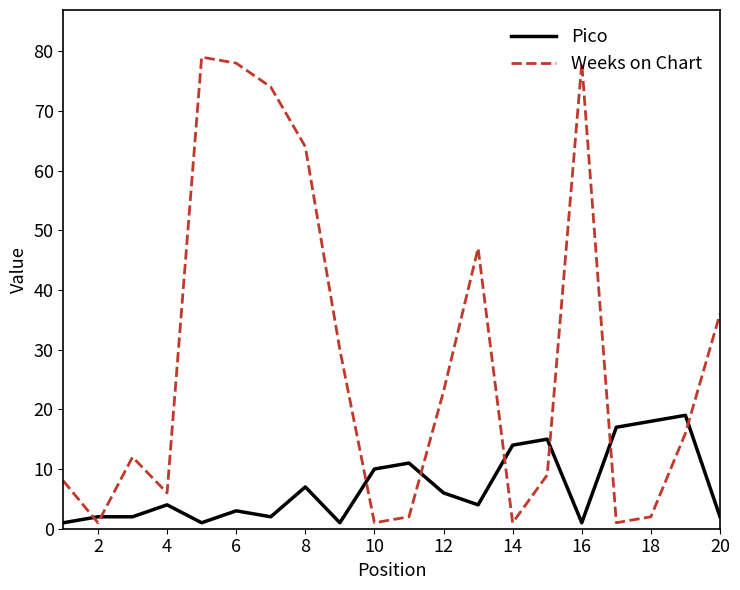

What is the maximum value shown in the chart?

79